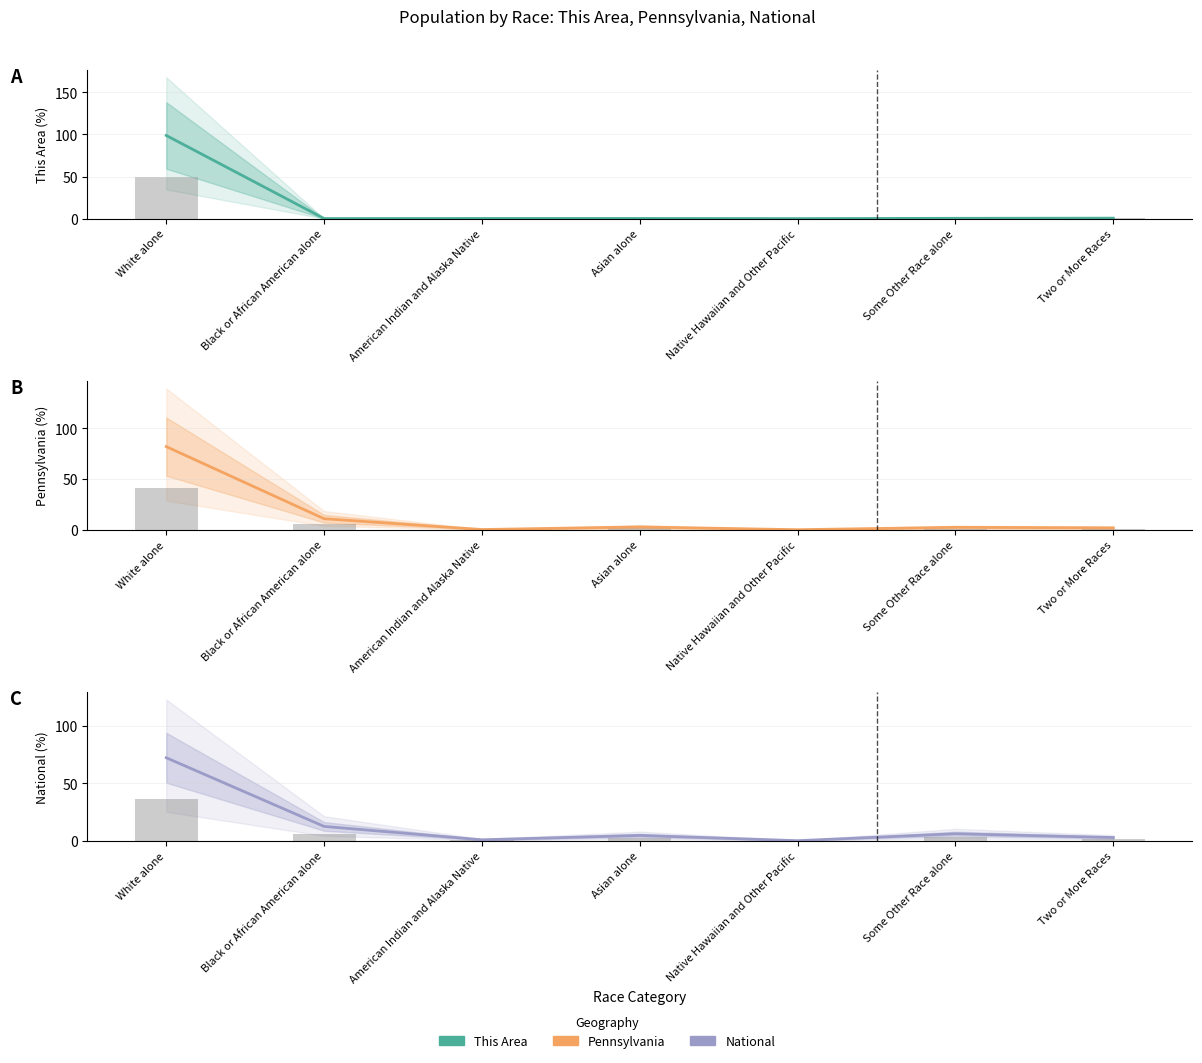

Where does the National series first go above 4?

White alone